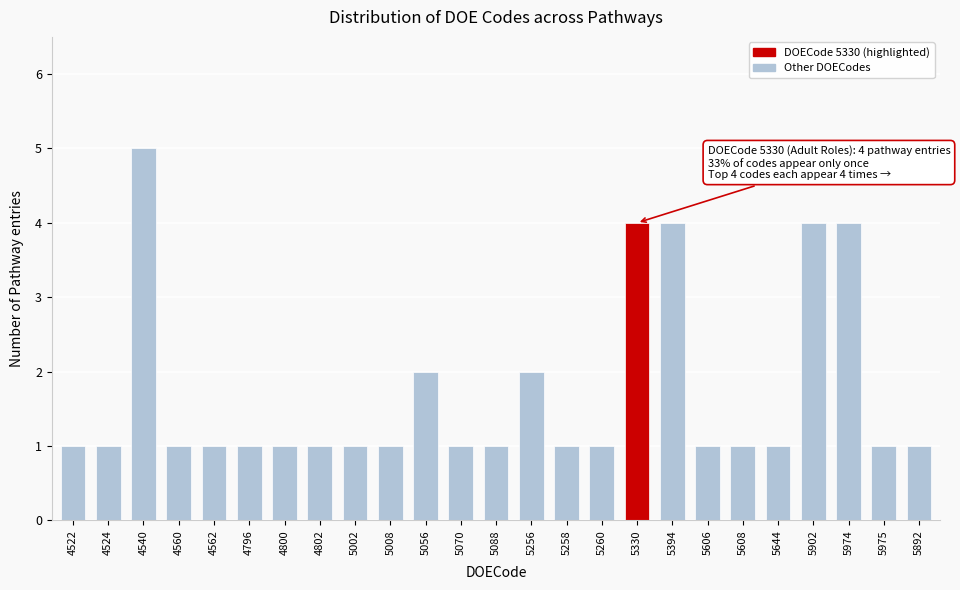

Reading left to right, list all the values displayed in this chart.

1	1	5	1	1	1	1	1	1	1	2	1	1	2	1	1	4	4	1	1	1	4	4	1	1